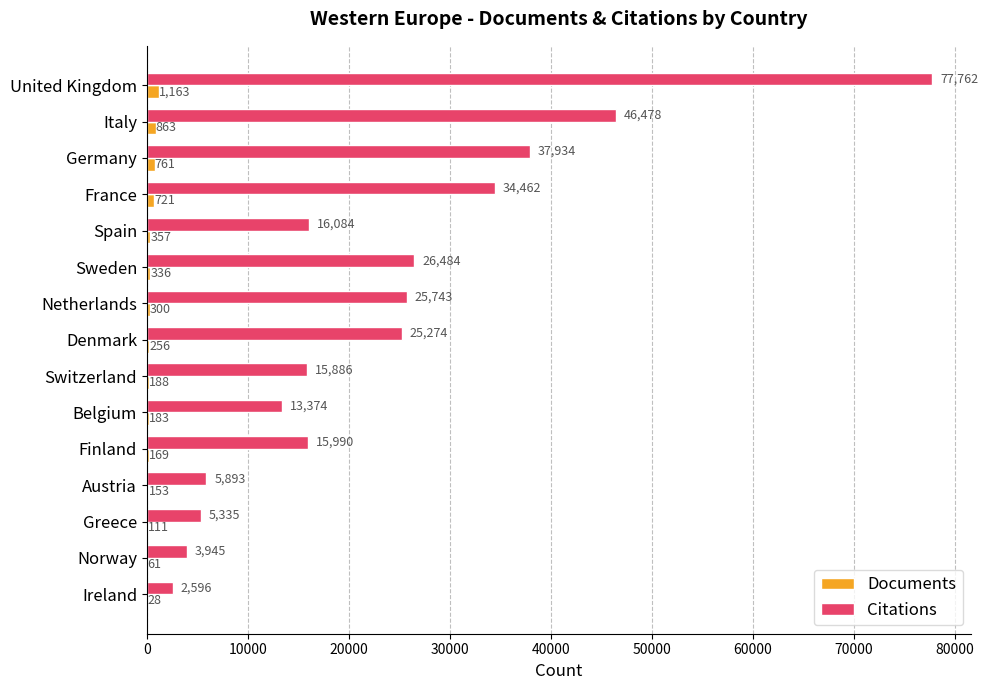

Read the Documents value at Greece.

111